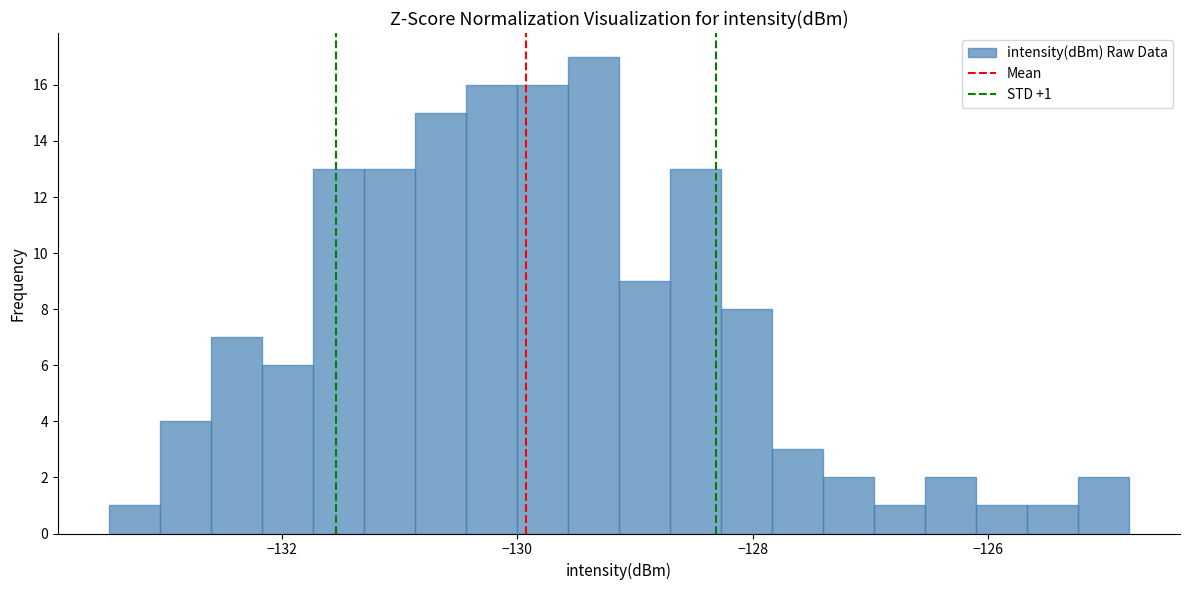

Read against the x-axis, roughly where is the centre of the tallest bar?

-129.4